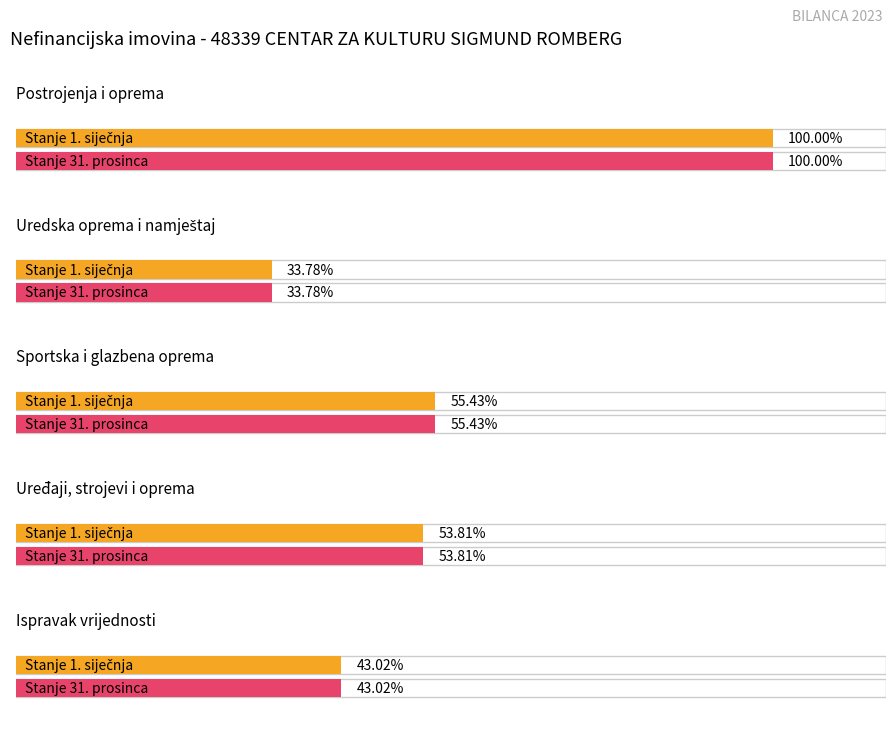

Does the chart contain any negative values?

No